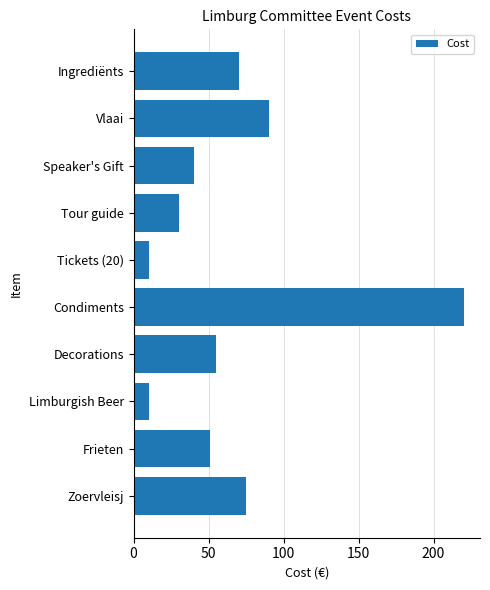

Does the chart contain stacked bars?

No